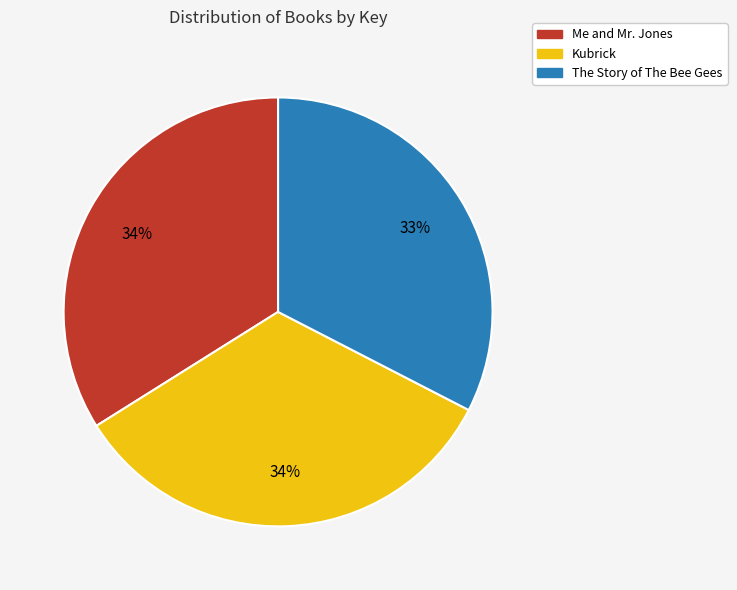

Which slice is the smallest?

The Story of The Bee Gees